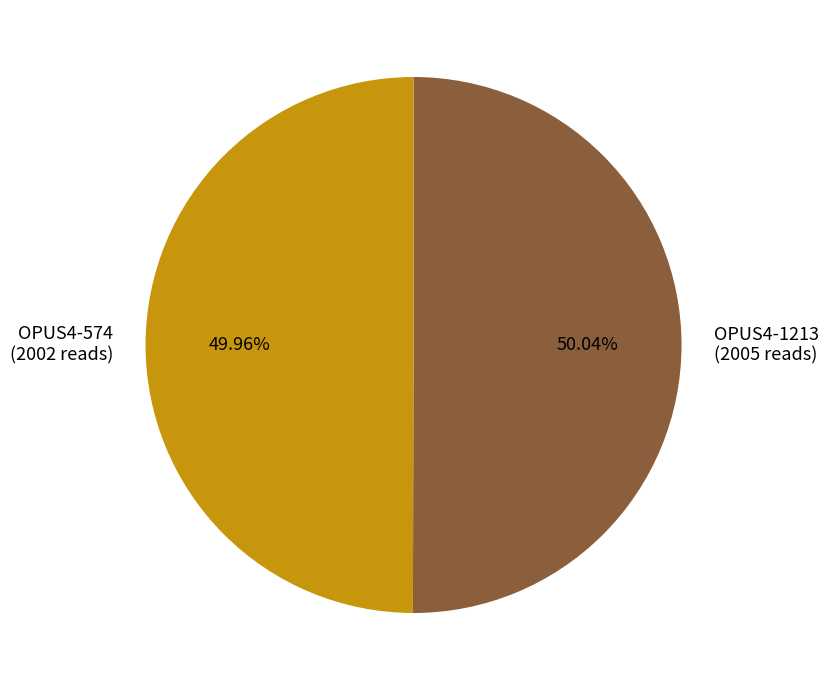

What is the ratio of the value at OPUS4-574 (2002 reads) to the value at OPUS4-1213 (2005 reads)?

1.0